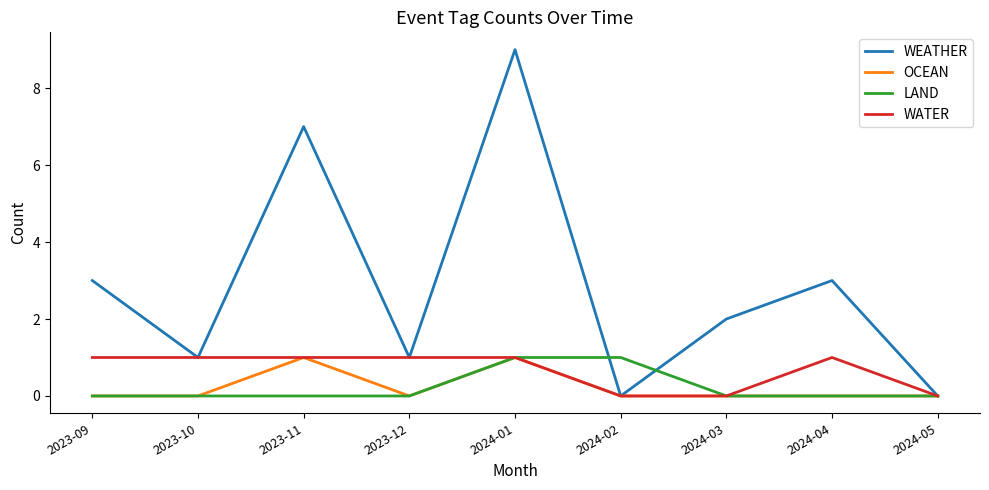

True or false: WEATHER has a value of 2 at 2024-03.

True